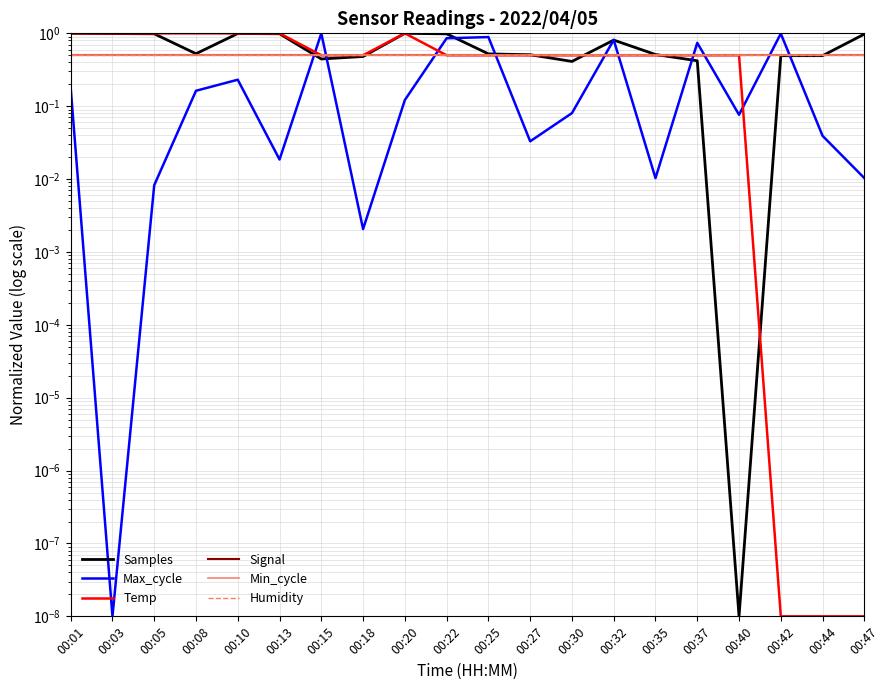

Where do Temp and Humidity first cross each other?

00:13 and 00:15